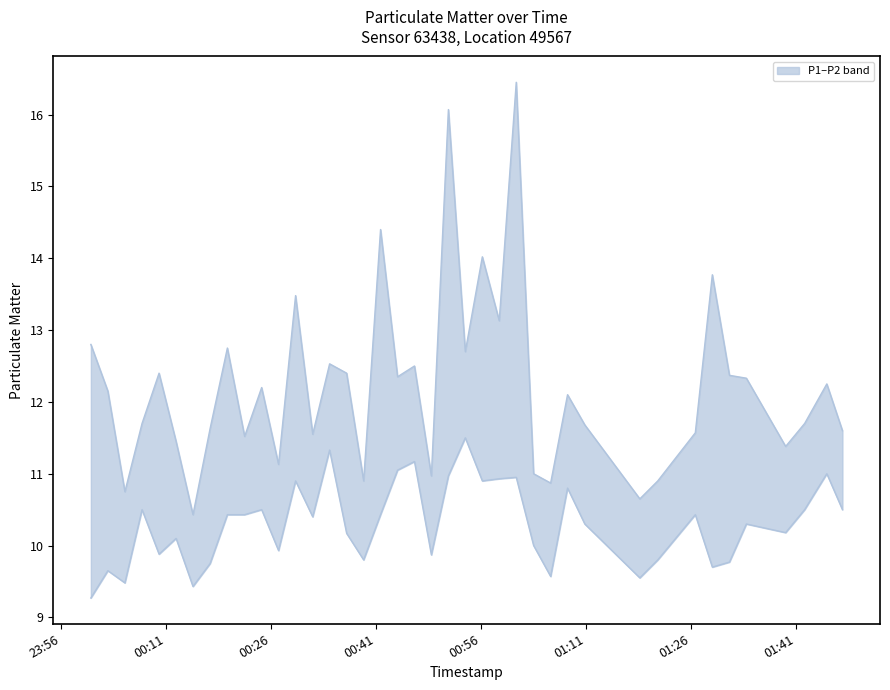

What is the minimum value shown in the chart?

9.3